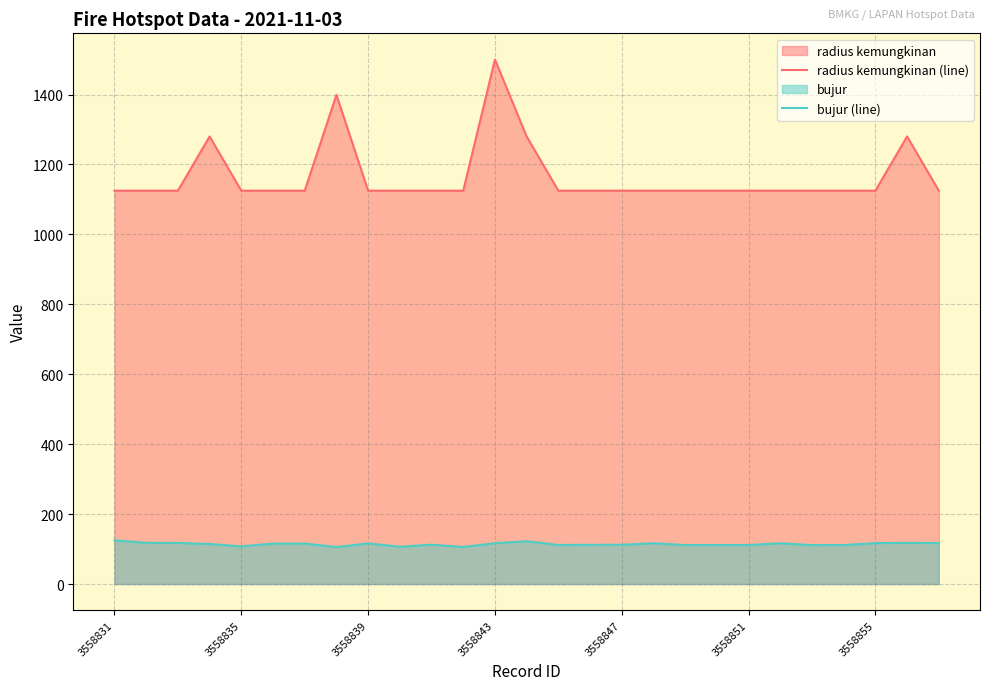

True or false: radius kemungkinan (line) and bujur (line) intersect in this chart.

False